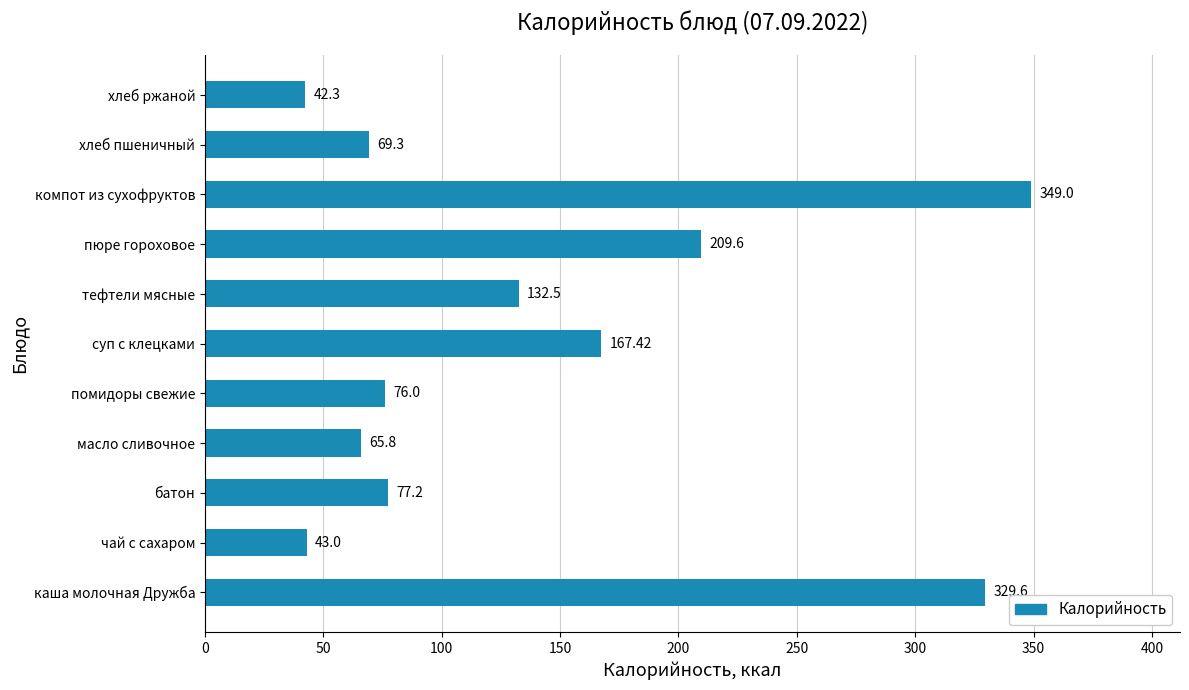

Approximately how many times larger is the value at каша молочная Дружба compared to пюре гороховое?

1.6